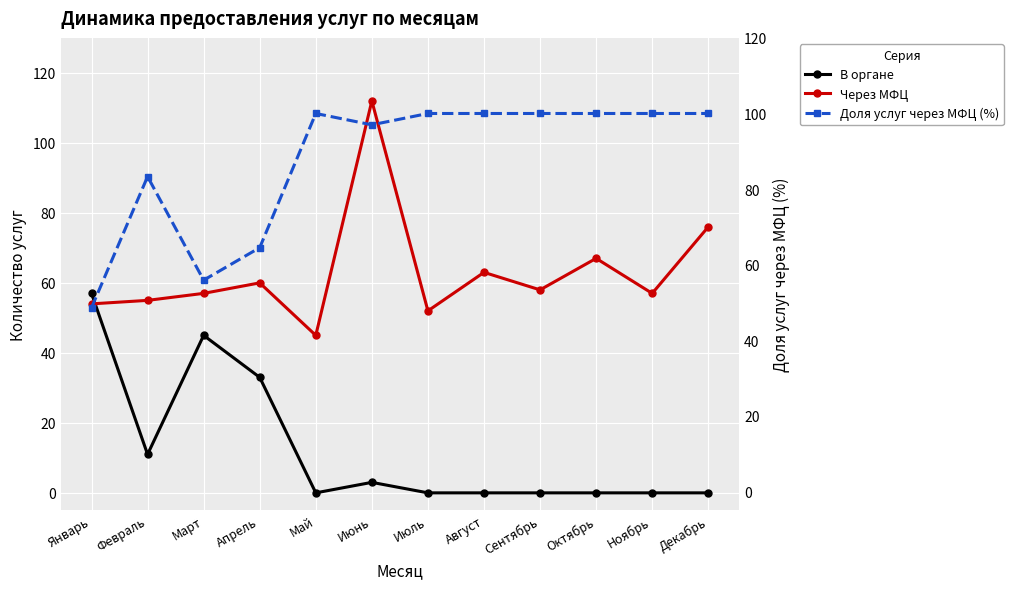

Where is the first local maximum for Через МФЦ?

Апрель